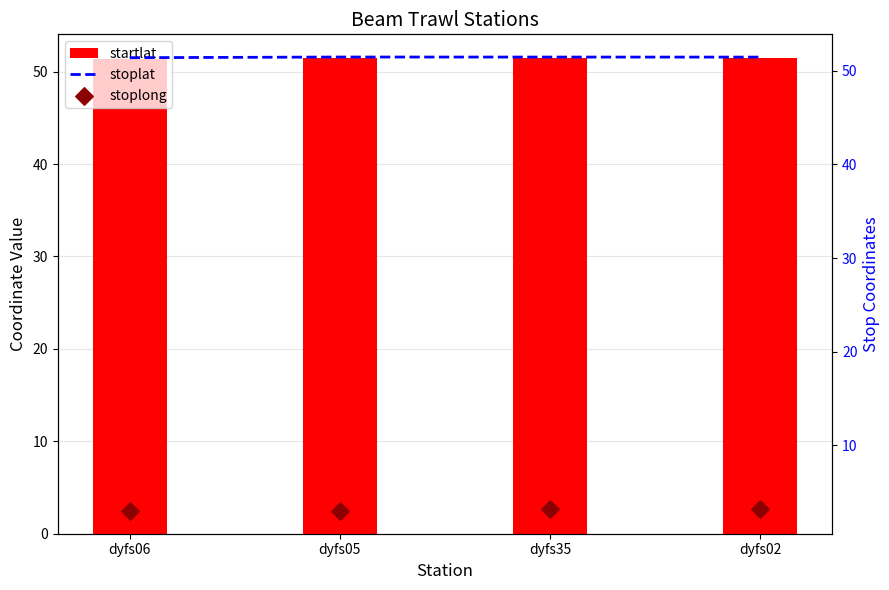

Which series reaches the minimum Y coordinate?

stoplong